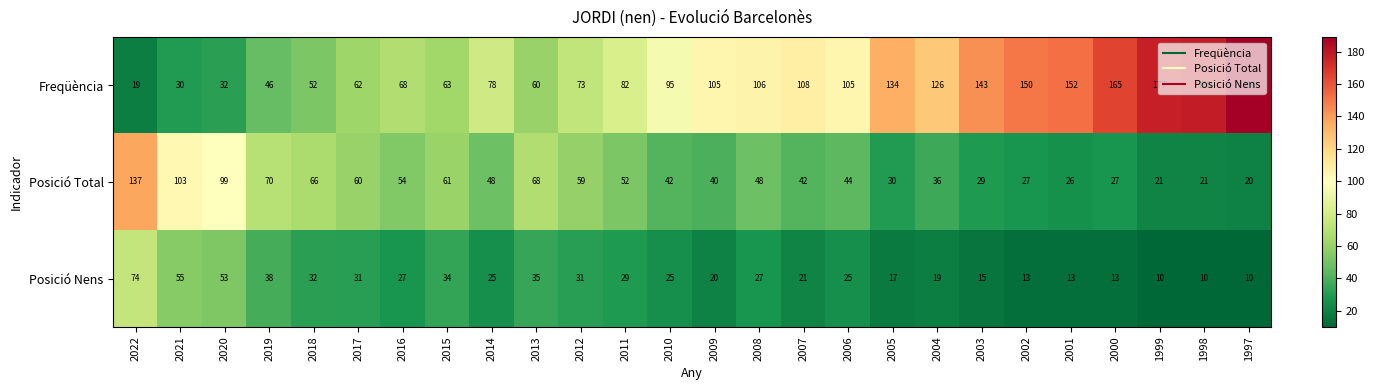

Read the Posició Nens value at 2000.

13